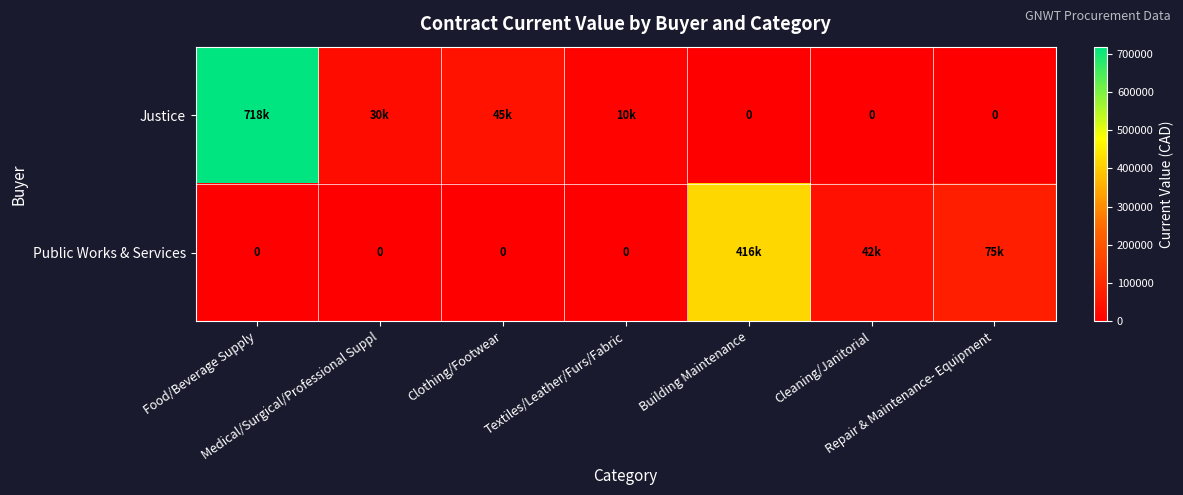

What is the difference between the maximum and second lowest values in the Public Works & Services series?

415760